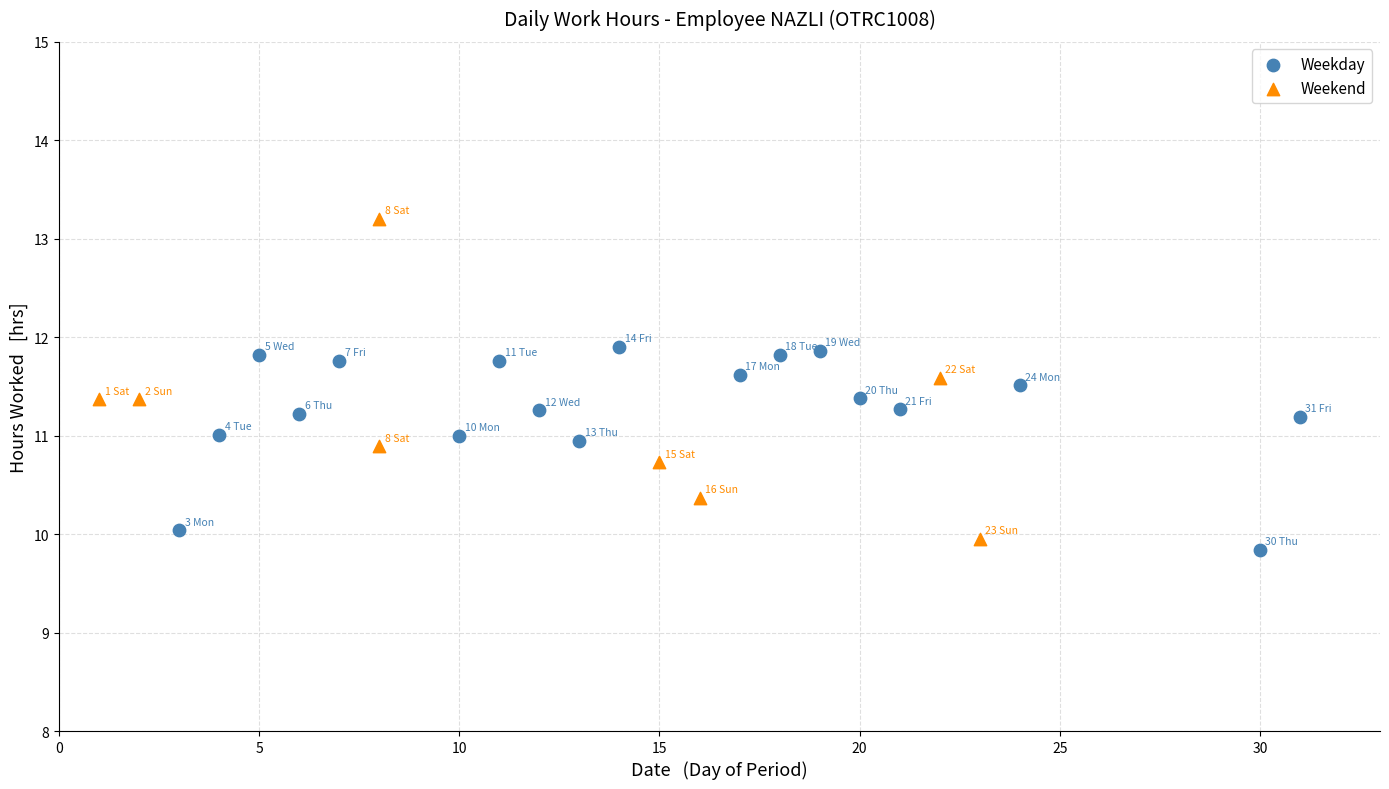

Which series contains the highest Y value?

Weekend